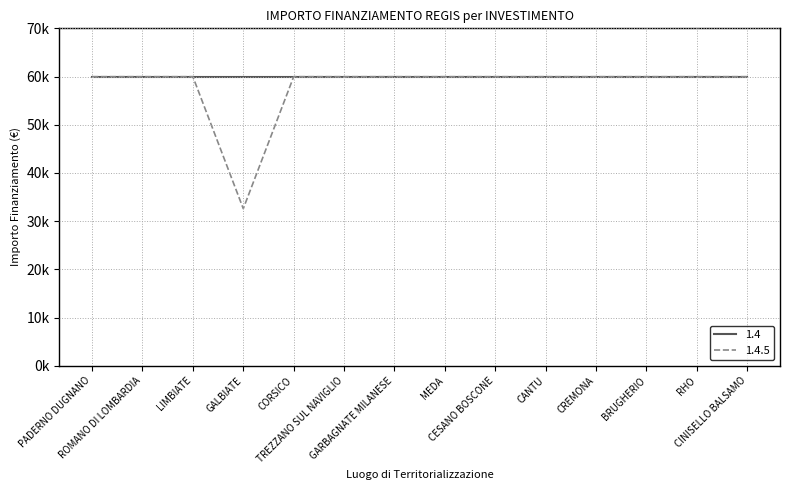

Which label corresponds to the smallest value in the chart?

GALBIATE